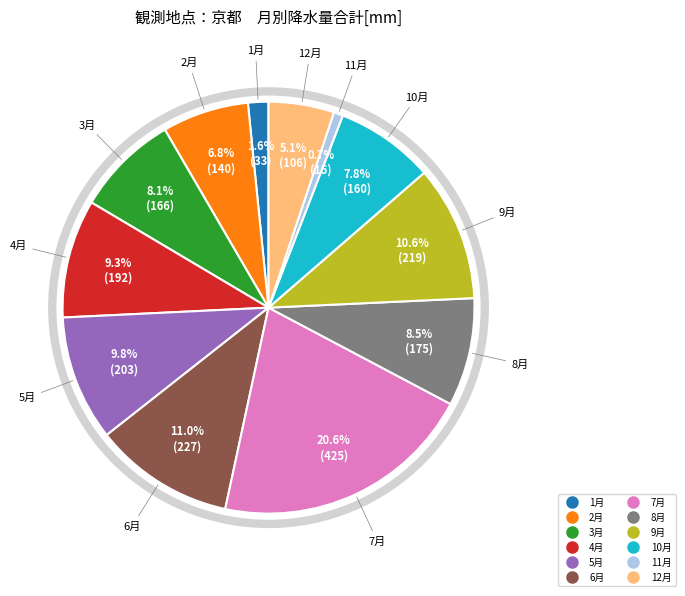

The 1月 slice represents 2% of the pie. True or false?

True